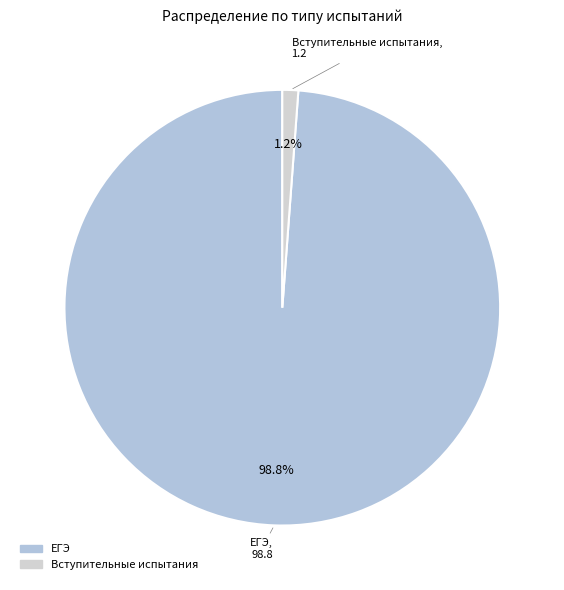

What is the smallest slice in the pie chart?

Вступительные испытания